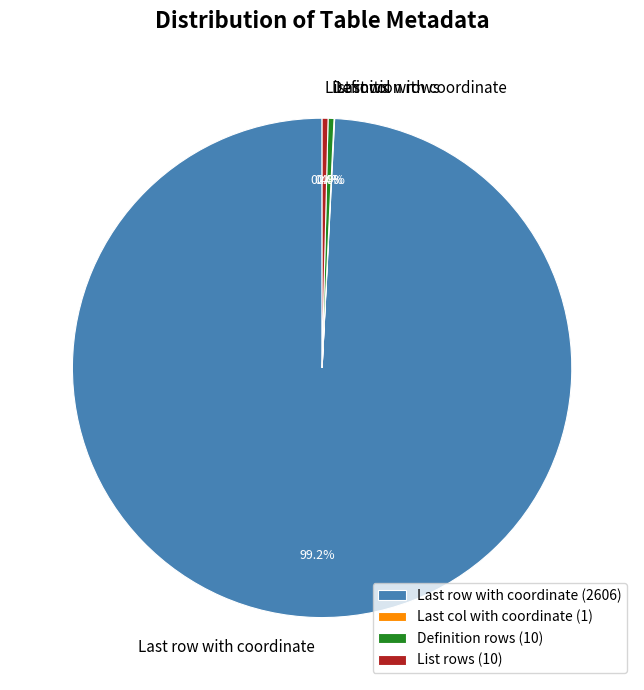

Which category has the biggest portion of the pie?

Last row with coordinate